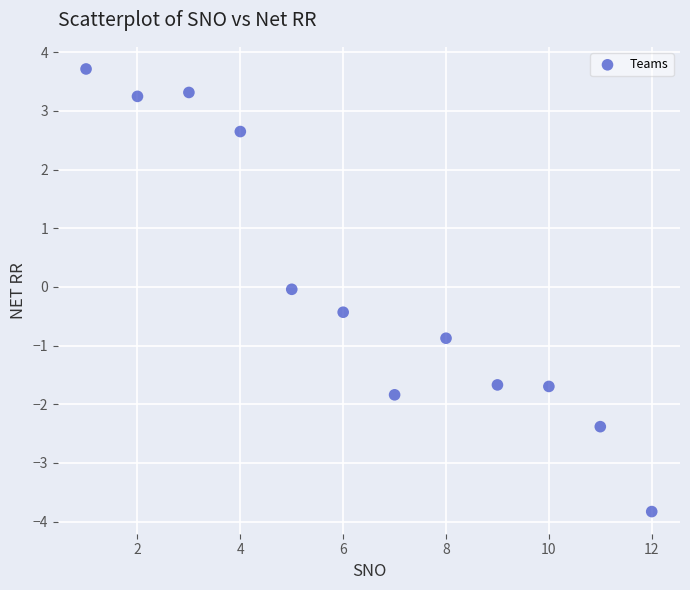

What is the range of Y values (max minus min)?

7.5